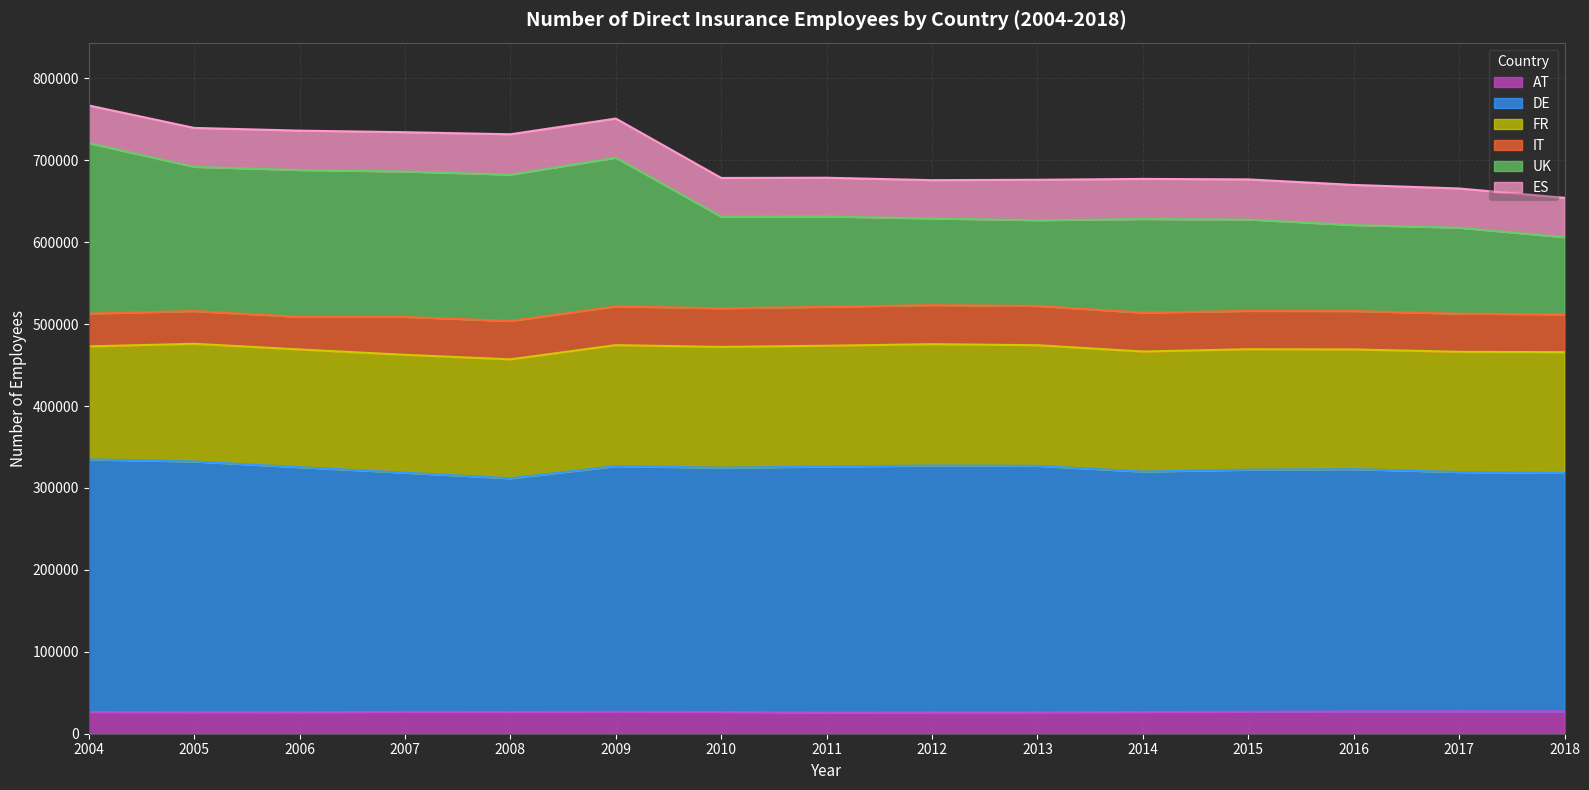

How many lines are shown in the chart?

6